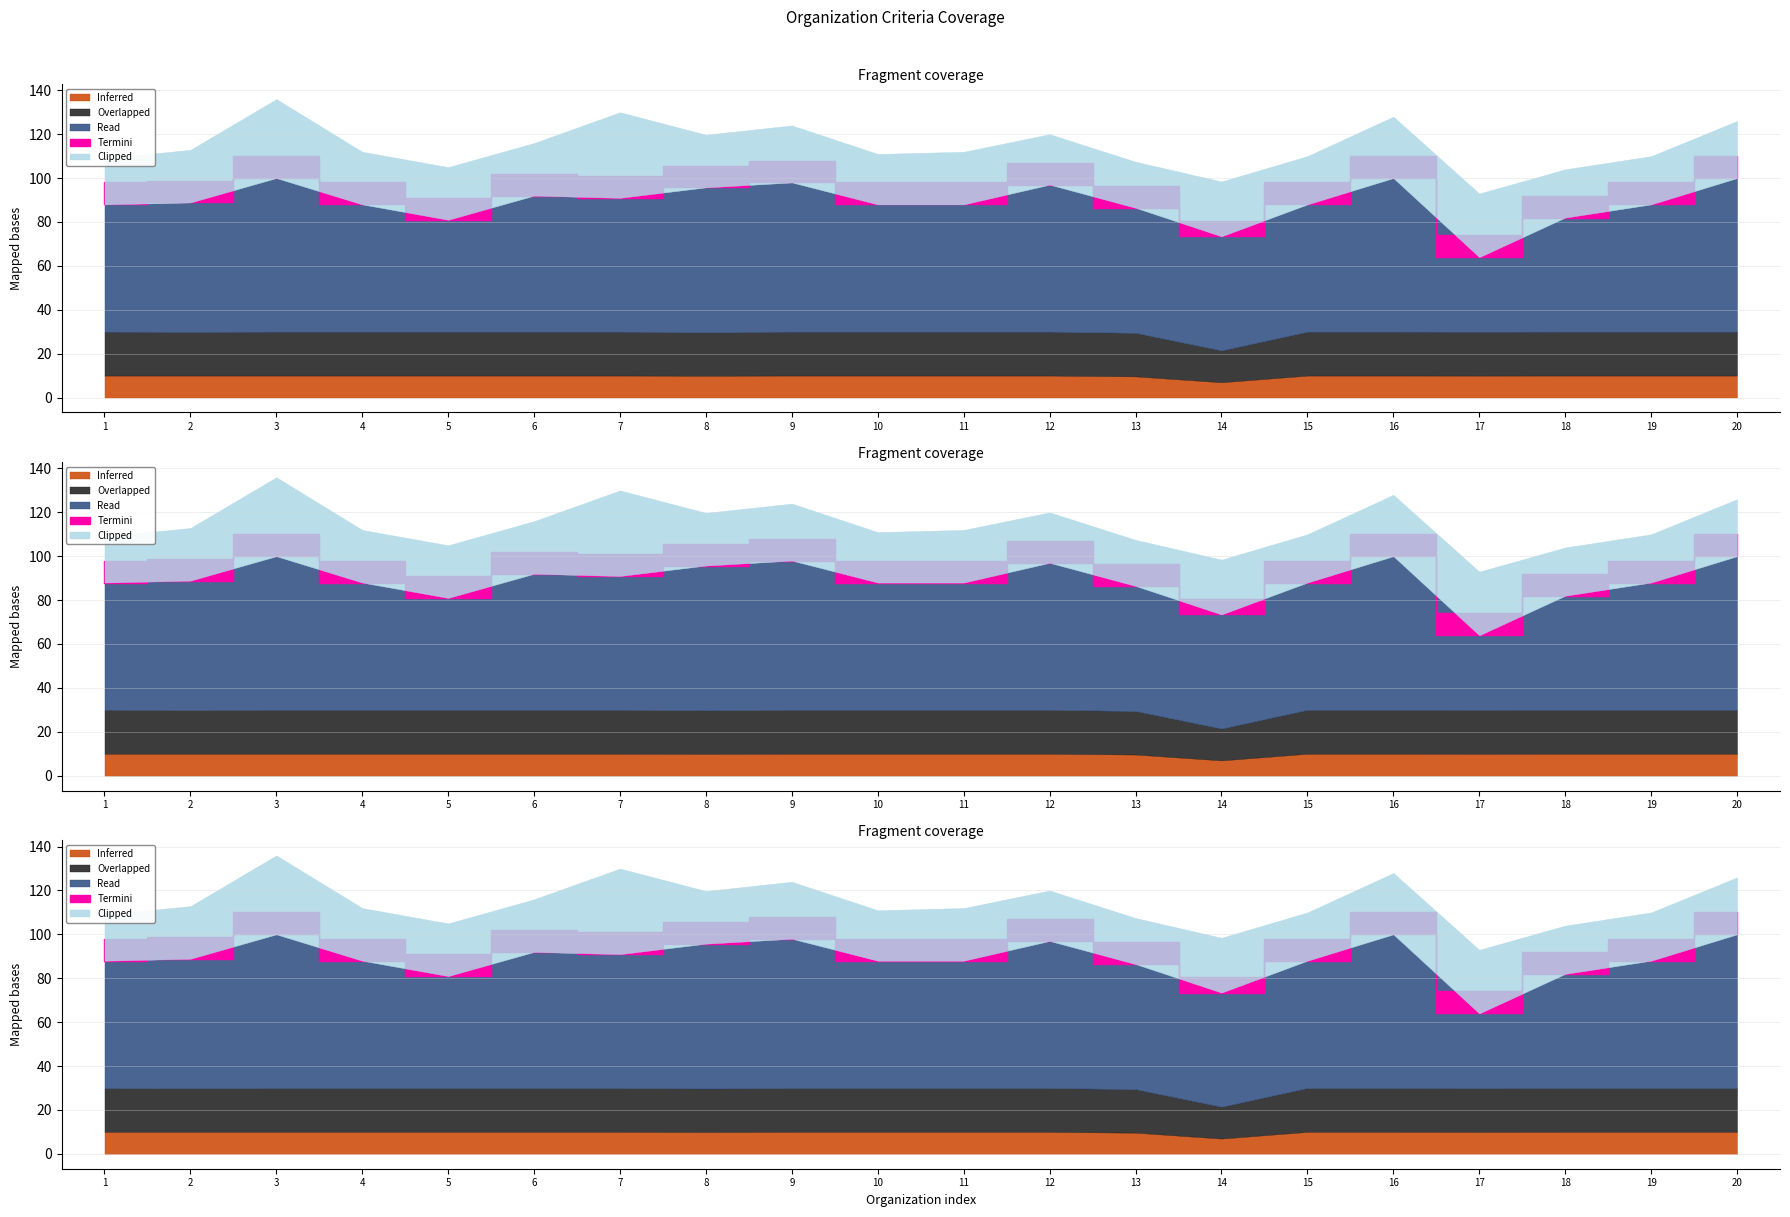

What is the value of the Clipped point at the 20th from the left?

26.0